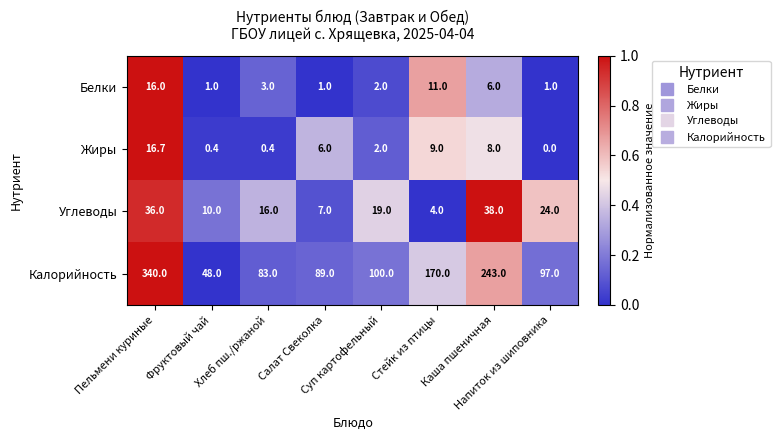

What is the total value across all series at Салат Свеколка?

103.0